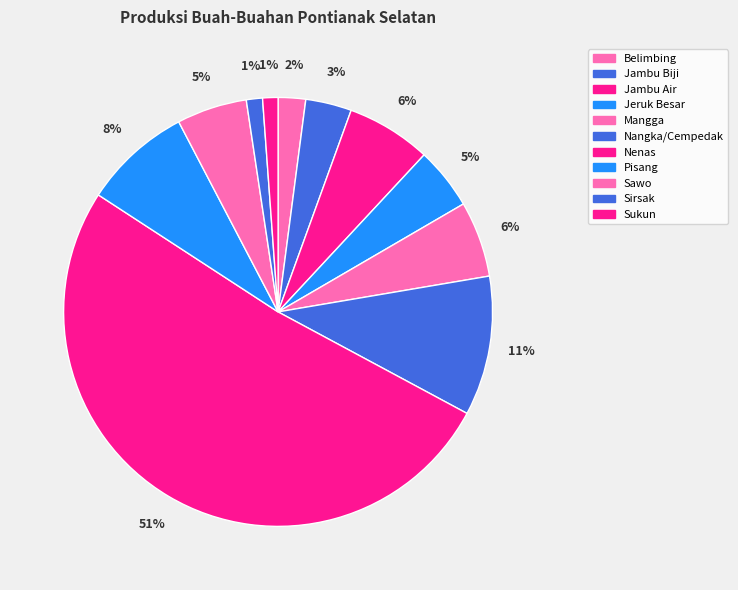

Do Sukun and Mangga together represent more than half of the pie?

No